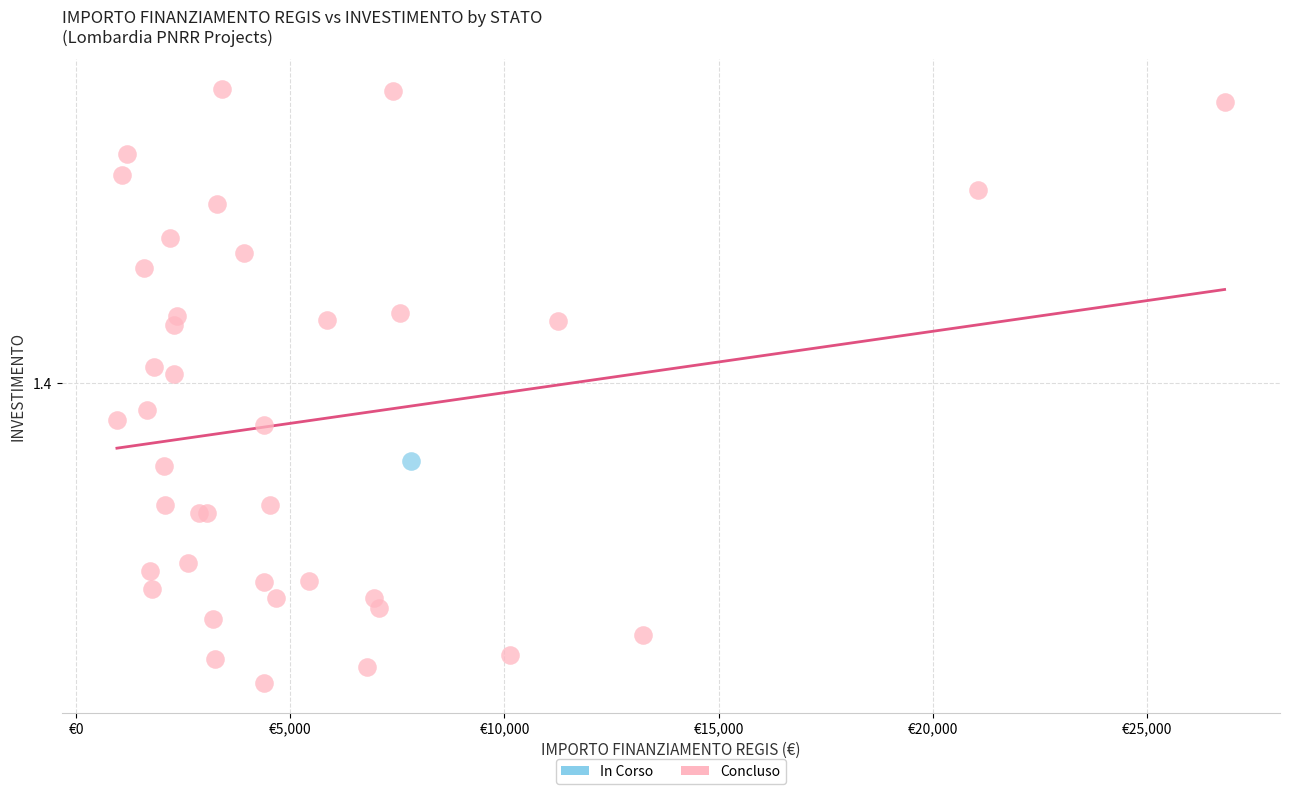

What are all the series names shown in the legend?

In Corso, Concluso